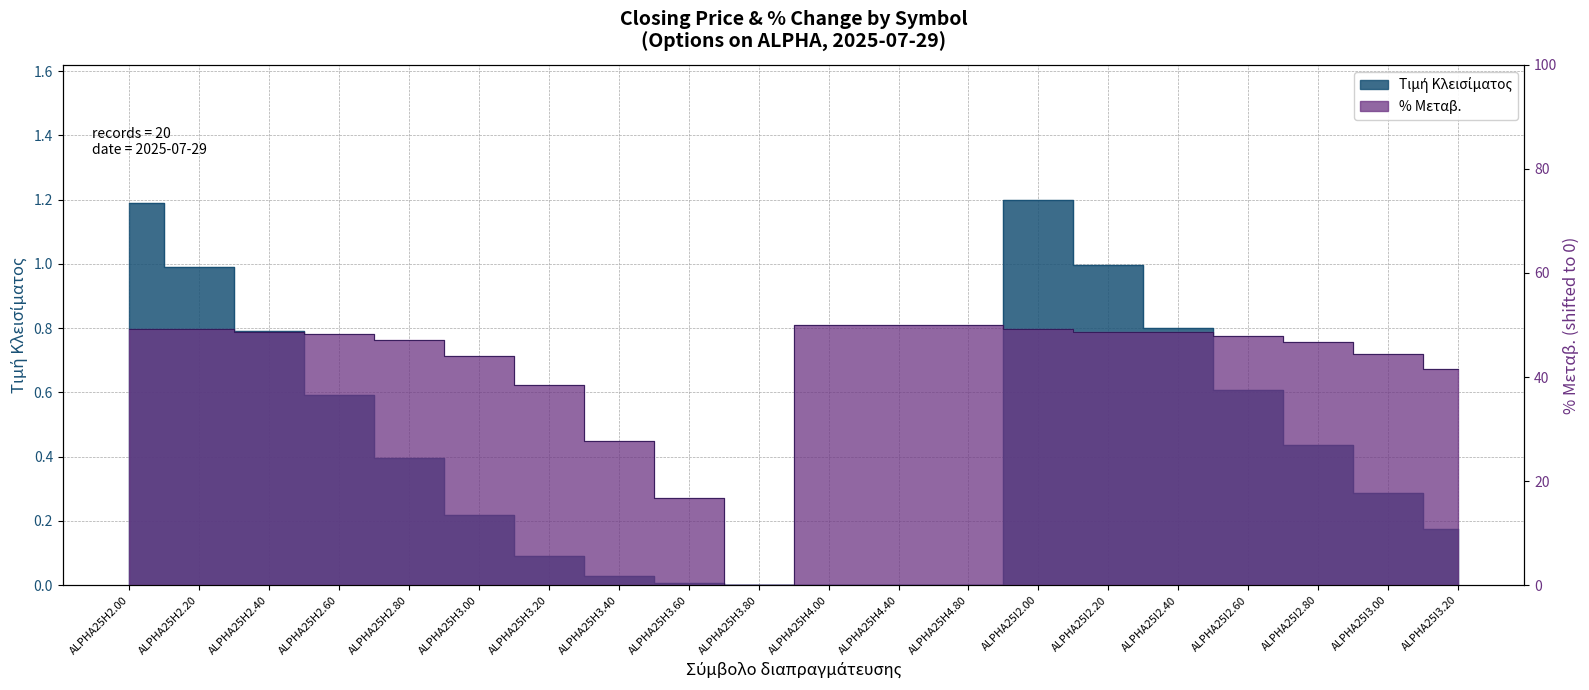

What value does the % Μεταβ. series have at ALPHA25I3.20?

41.6